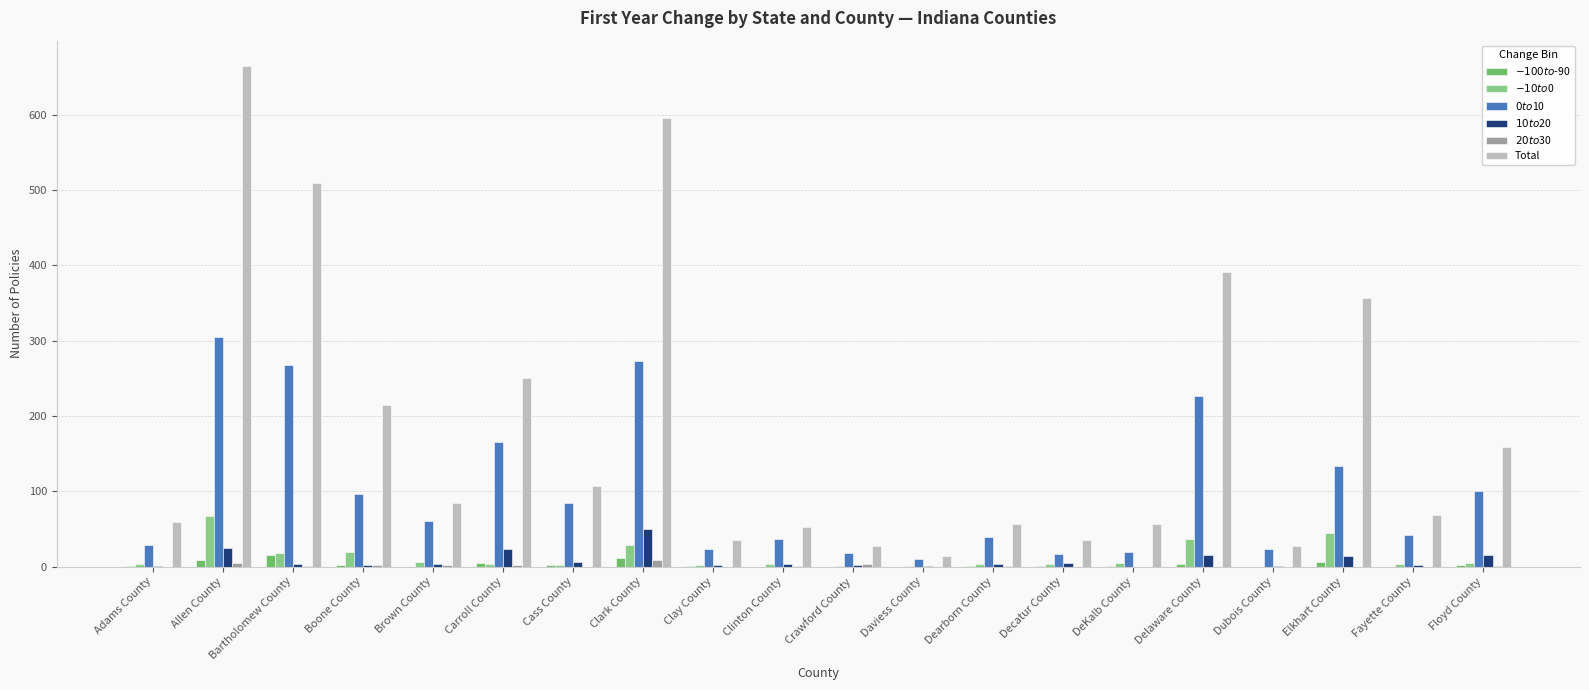

How many series are shown in this chart?

6